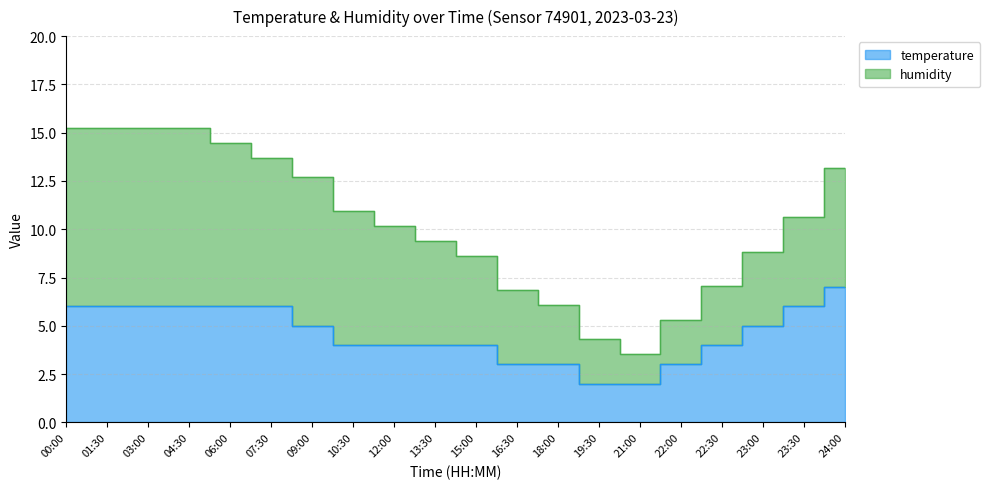

Count the number of categories in the chart.

20